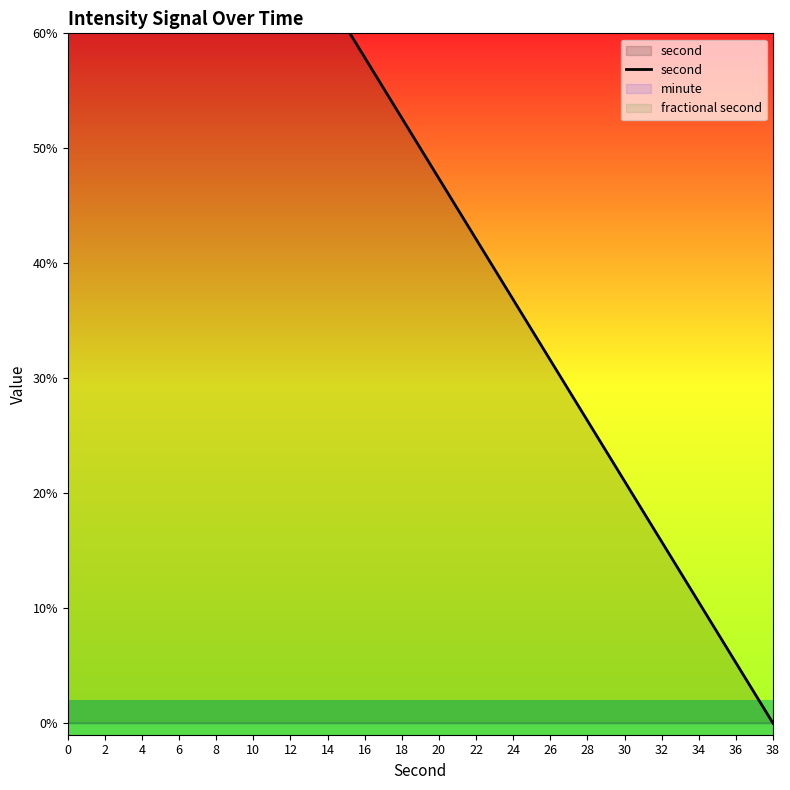

Is it true that the value at 32 is 15.8?

True